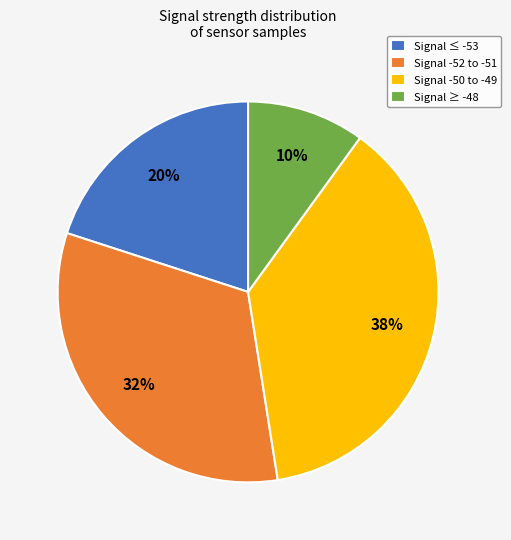

What is the ratio of the value at Signal -50 to -49 to the value at Signal ≤ -53?

1.9